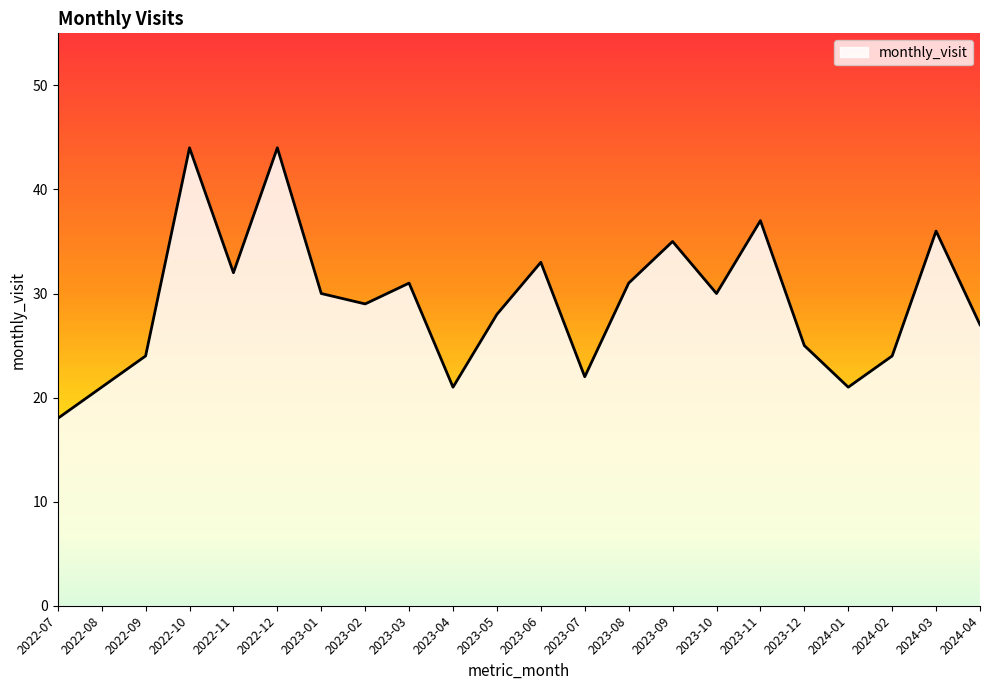

What position from the left is 2023-07?

13